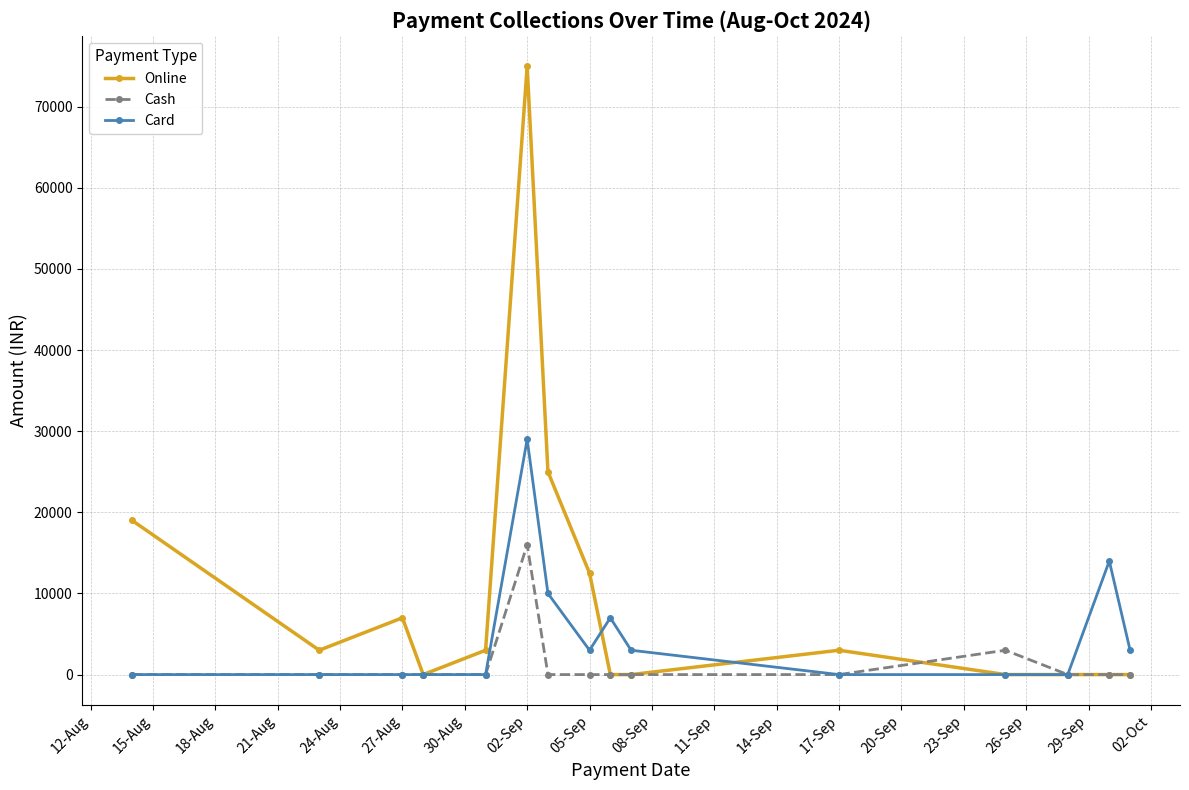

Rank the series by their maximum value, from lowest to highest.

Cash, Card, Online